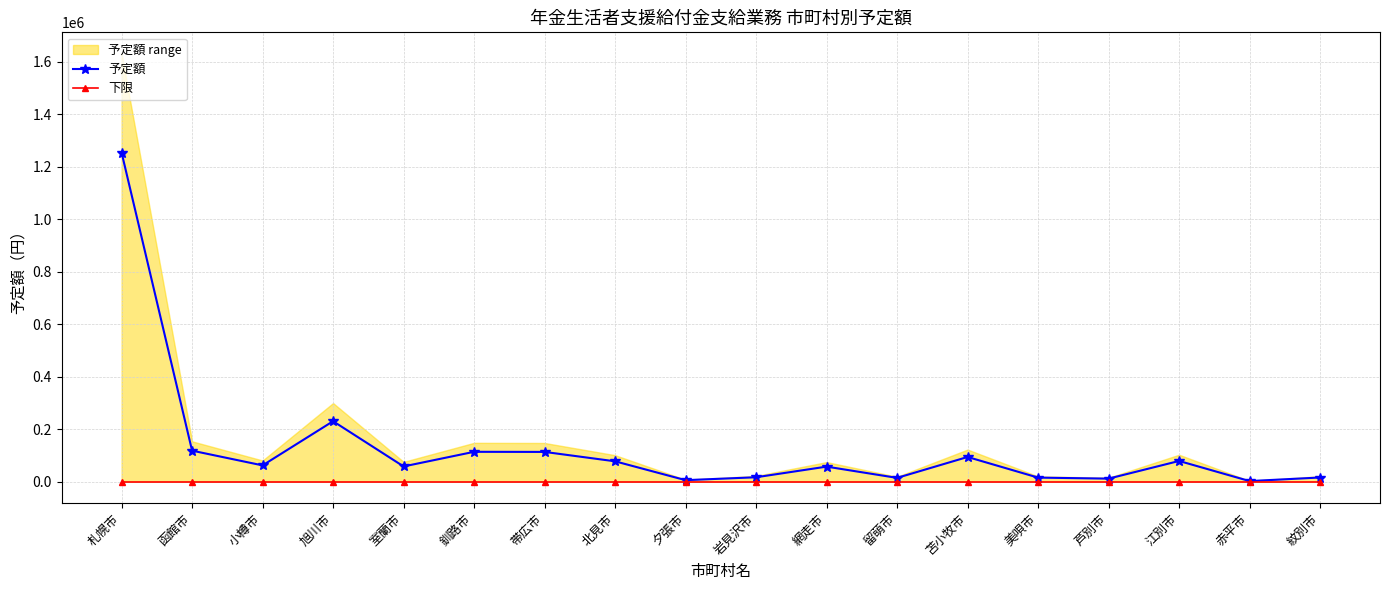

True or false: 予定額 and 下限 cross at least once.

False